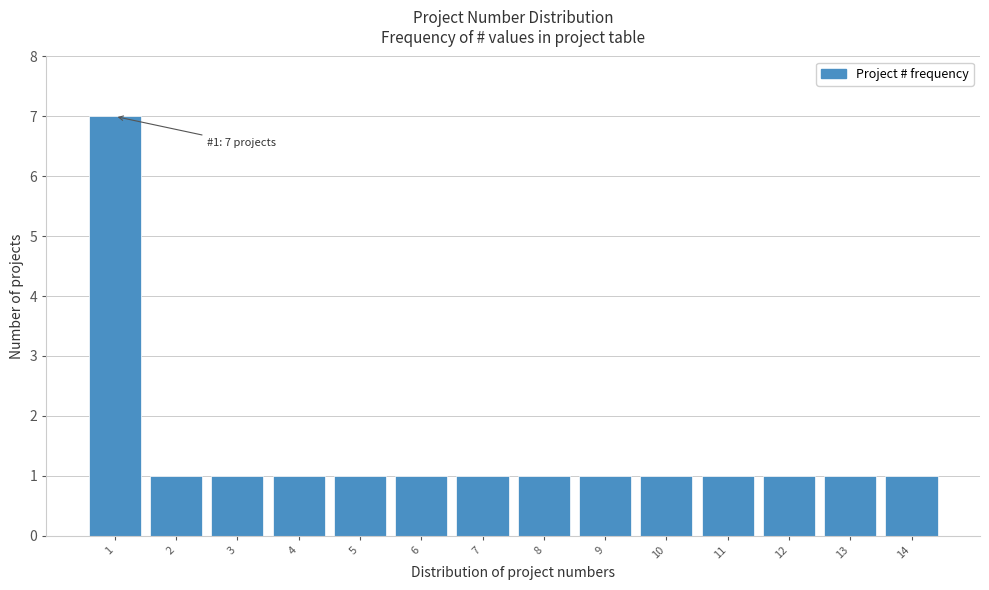

Over which range of the x-axis is the bar tallest?

0.5 to 1.5